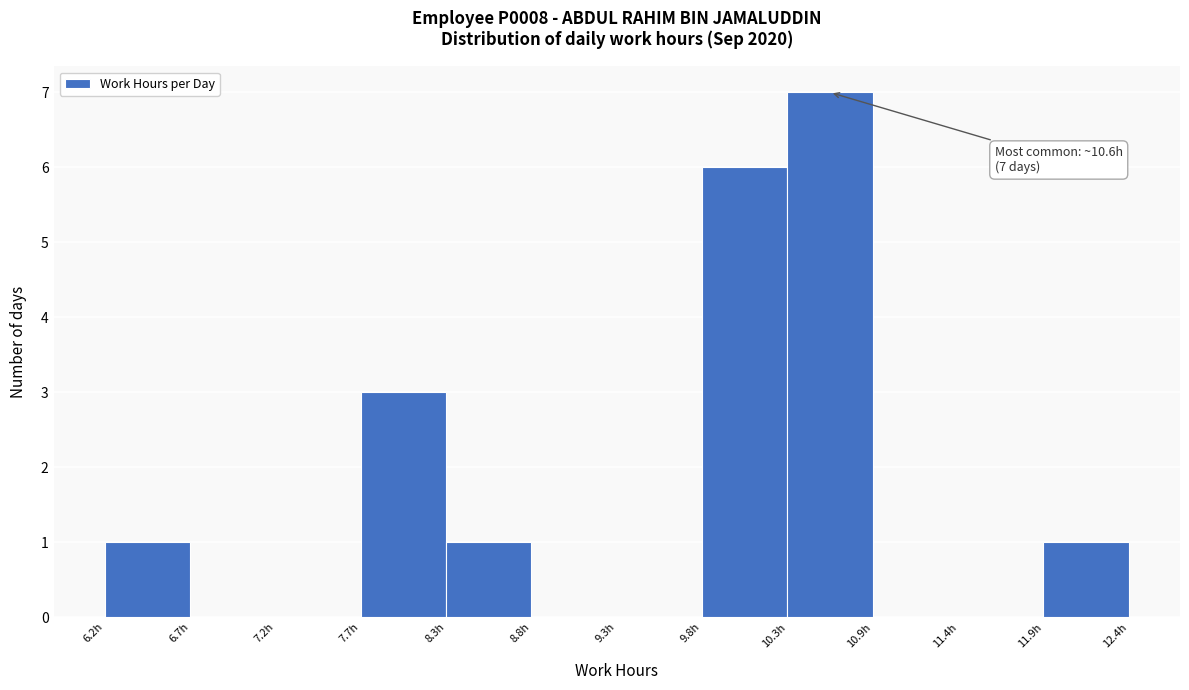

Over which range of the x-axis is the bar tallest?

10.3 to 10.9